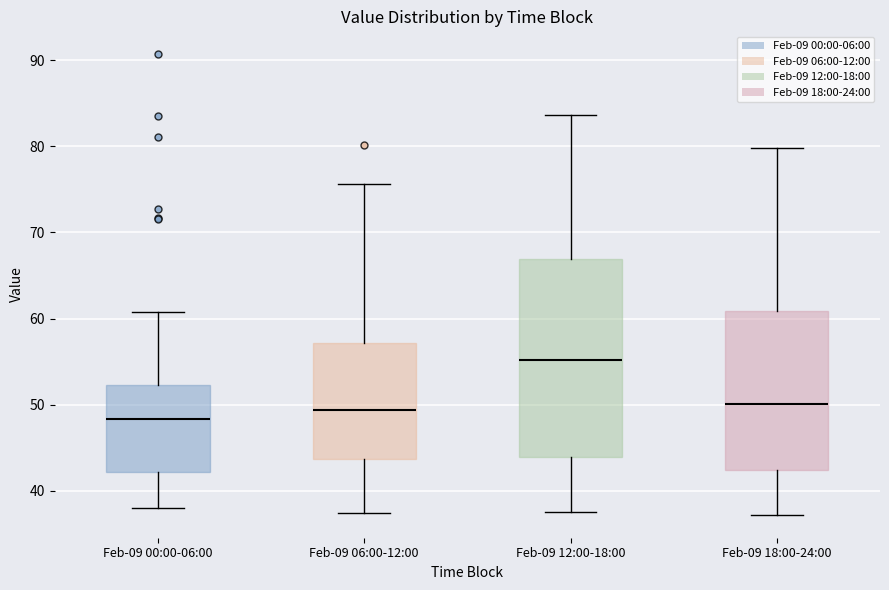

Which box's median line is the lowest?

Feb-09 00:00-06:00